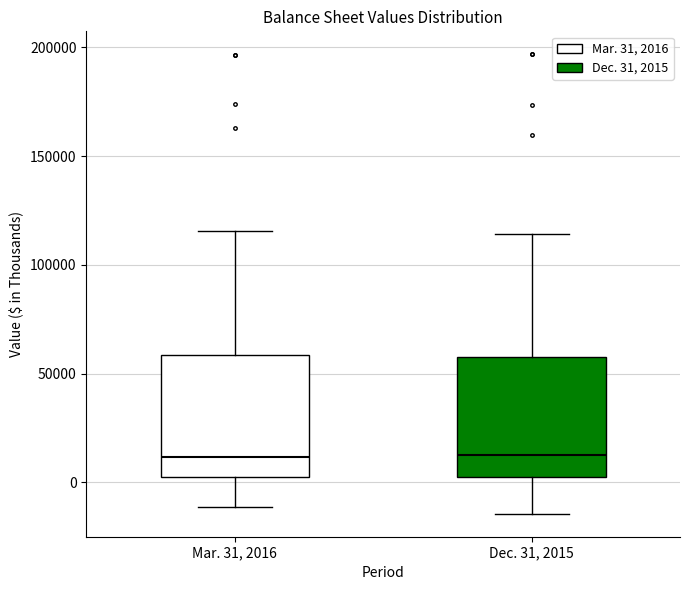

Reading left to right, transcribe this box plot: for each box, give where its median line is, the range the box spans, and where its two whiskers end, as read against the y-axis. The values are not printed on the chart, so give them approximately, as read against the axis.

Mar. 31, 2016: median 10000, box 5000 to 60000, whiskers -10000 to 115000
Dec. 31, 2015: median 15000, box 5000 to 60000, whiskers -15000 to 115000